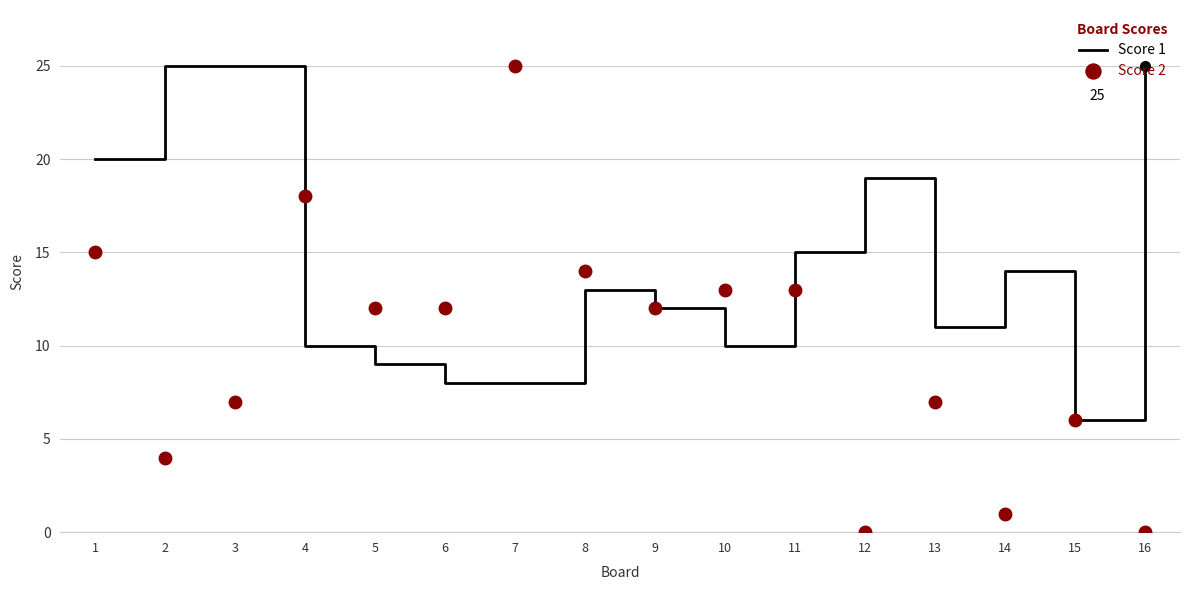

After their last crossing, which series has the higher values: Score 2 or Score 1?

Score 1